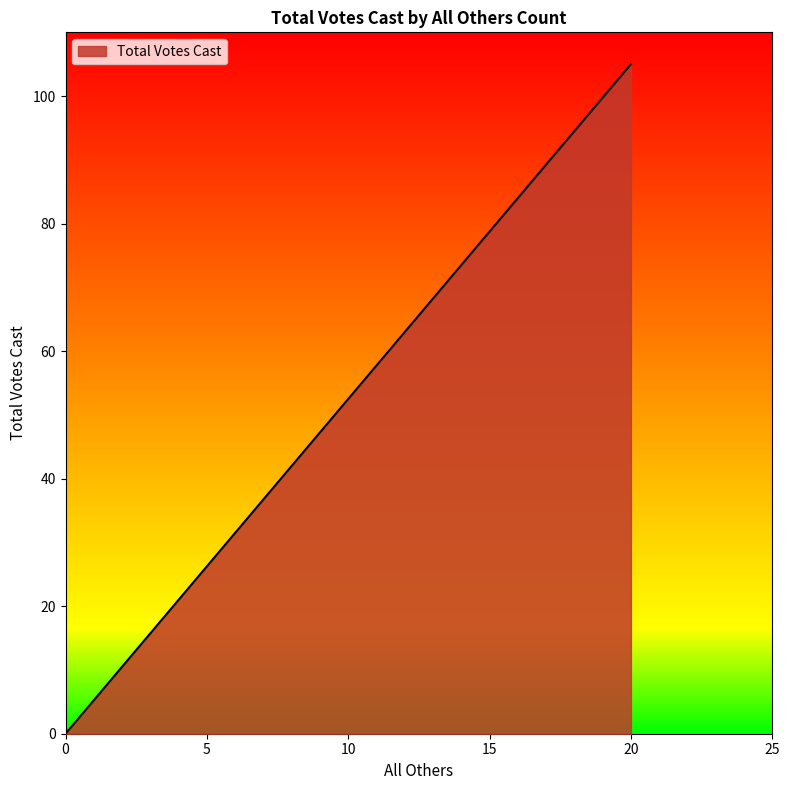

Between 20 and 20, which is larger?

20